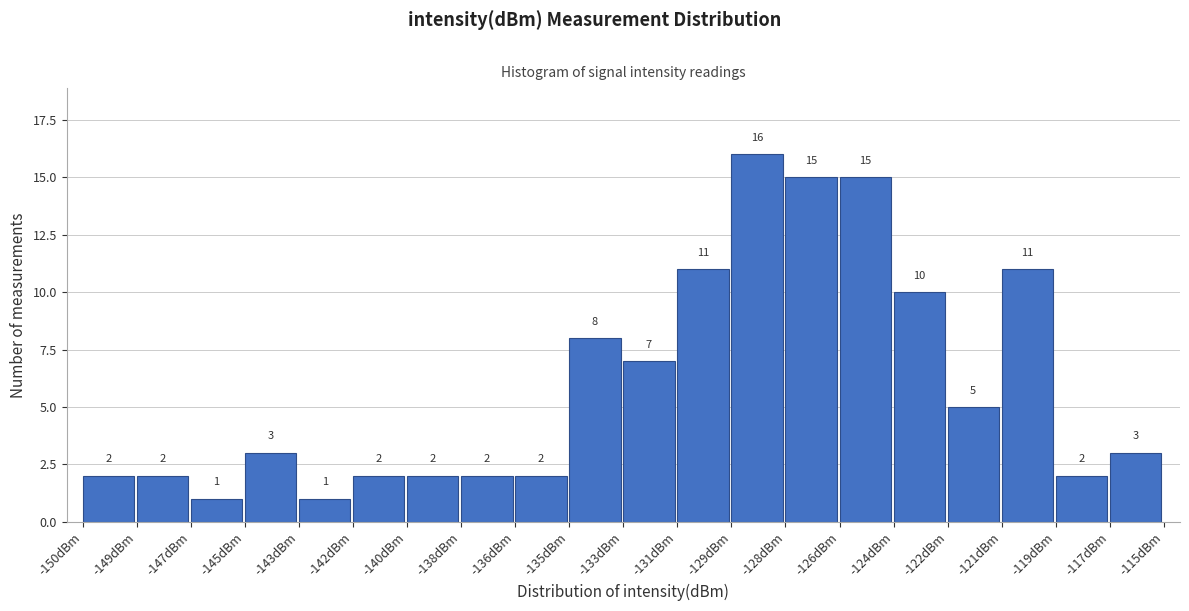

Reading left to right, transcribe all the data shown in this chart.

-150dBm=2	-149dBm=2	-147dBm=1	-145dBm=3	-143dBm=1	-142dBm=2	-140dBm=2	-138dBm=2	-136dBm=2	-135dBm=8	-133dBm=7	-131dBm=11	-129dBm=16	-128dBm=15	-126dBm=15	-124dBm=10	-122dBm=5	-121dBm=11	-119dBm=2	-117dBm=3